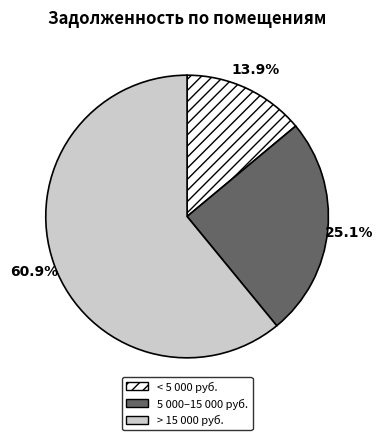

Rank the categories by value from highest to lowest.

> 15 000 руб., 5 000–15 000 руб., < 5 000 руб.